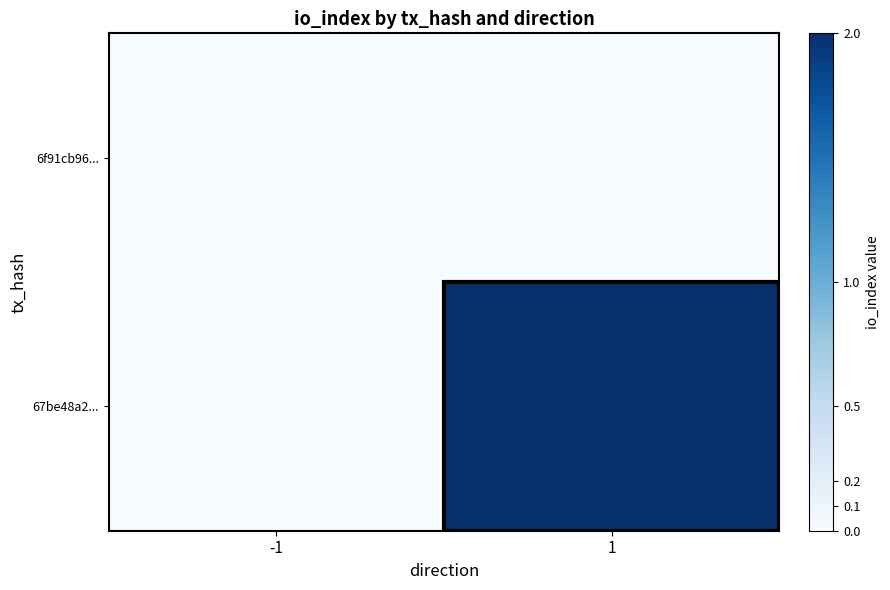

Which series has the widest spread of values?

67be48a2...